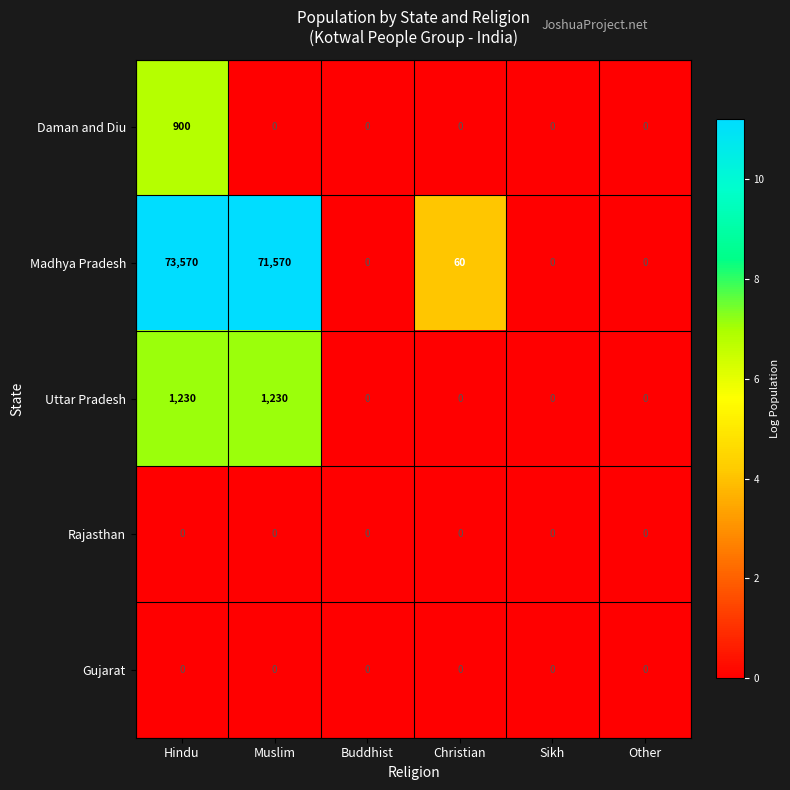

What is the difference between the maximum and minimum values in the Uttar Pradesh series?

1230